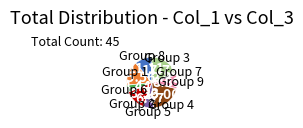

Does any single category account for the majority?

No